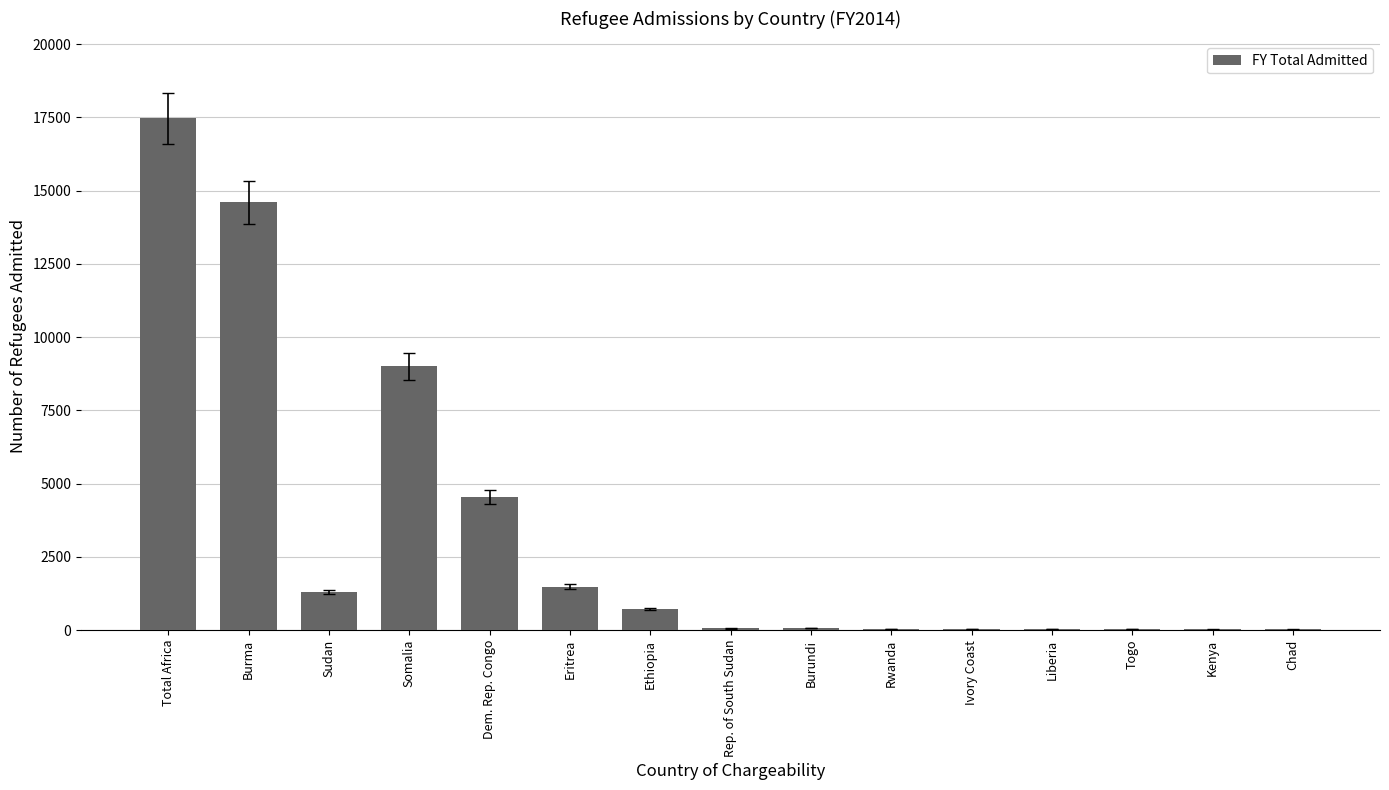

Which has a higher value, Liberia or Dem. Rep. Congo?

Dem. Rep. Congo